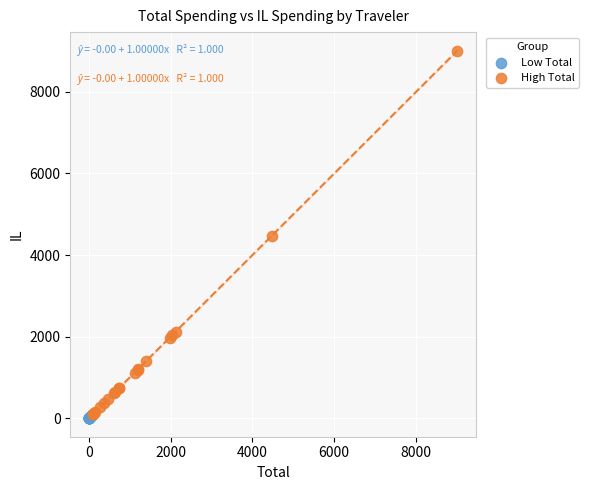

Which series reaches the maximum Y coordinate?

High Total